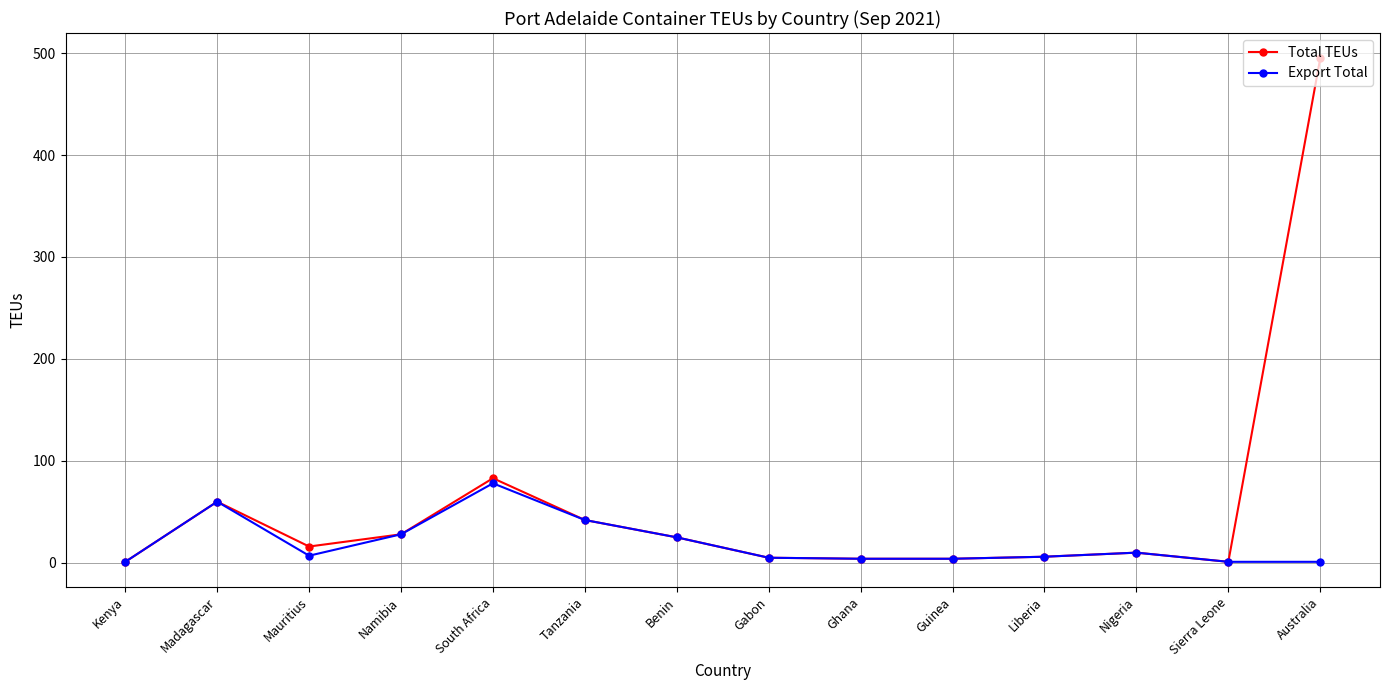

Which series has the largest range (max minus min)?

Total TEUs